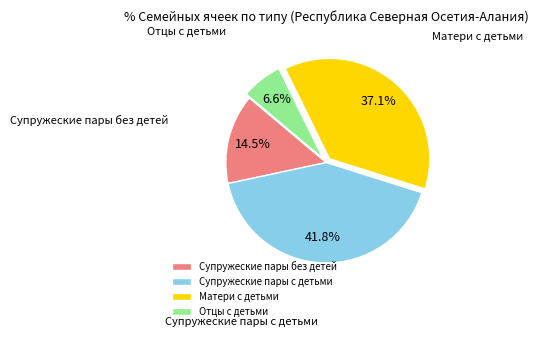

Is there any slice that represents more than half of the pie?

No